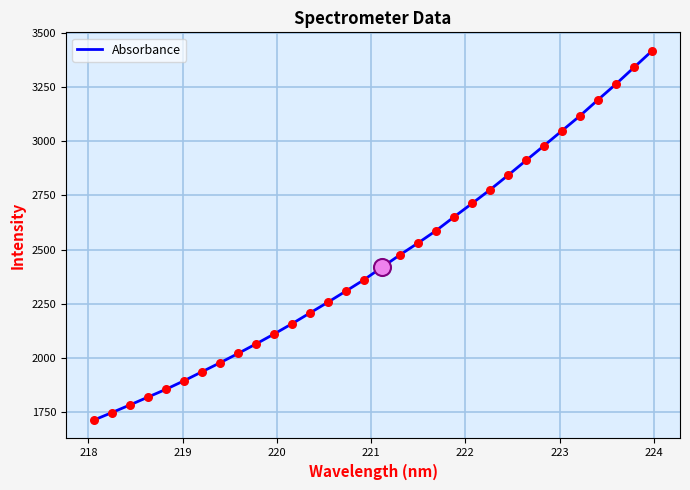

What is the greatest value displayed?

3419.0